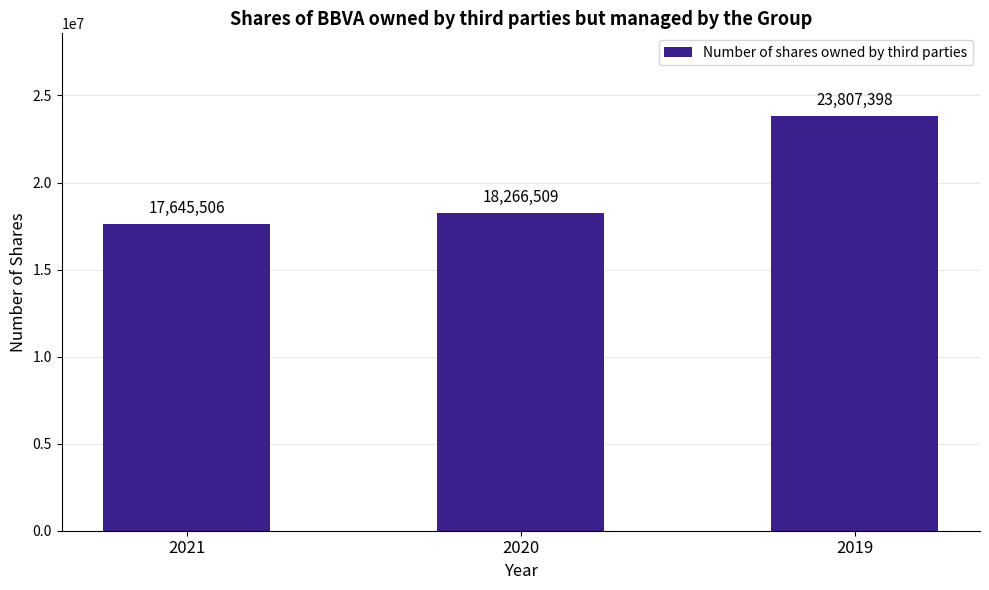

Rank the categories by value from highest to lowest.

2019, 2020, 2021